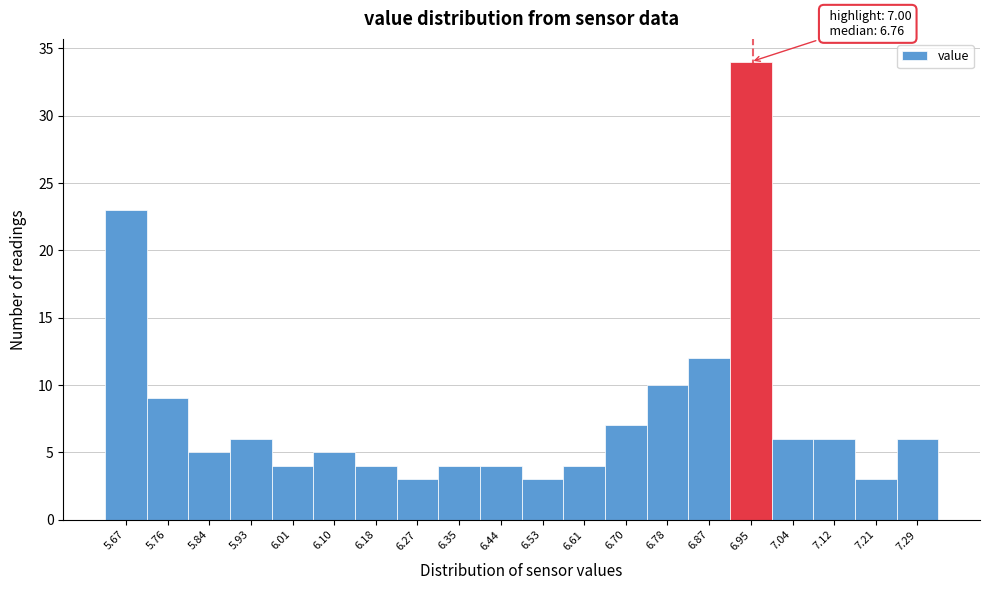

Reading right to left, transcribe all the data shown in this chart.

7.29=6	7.21=3	7.12=6	7.04=6	6.95=34	6.87=12	6.78=10	6.70=7	6.61=4	6.53=3	6.44=4	6.35=4	6.27=3	6.18=4	6.10=5	6.01=4	5.93=6	5.84=5	5.76=9	5.67=23